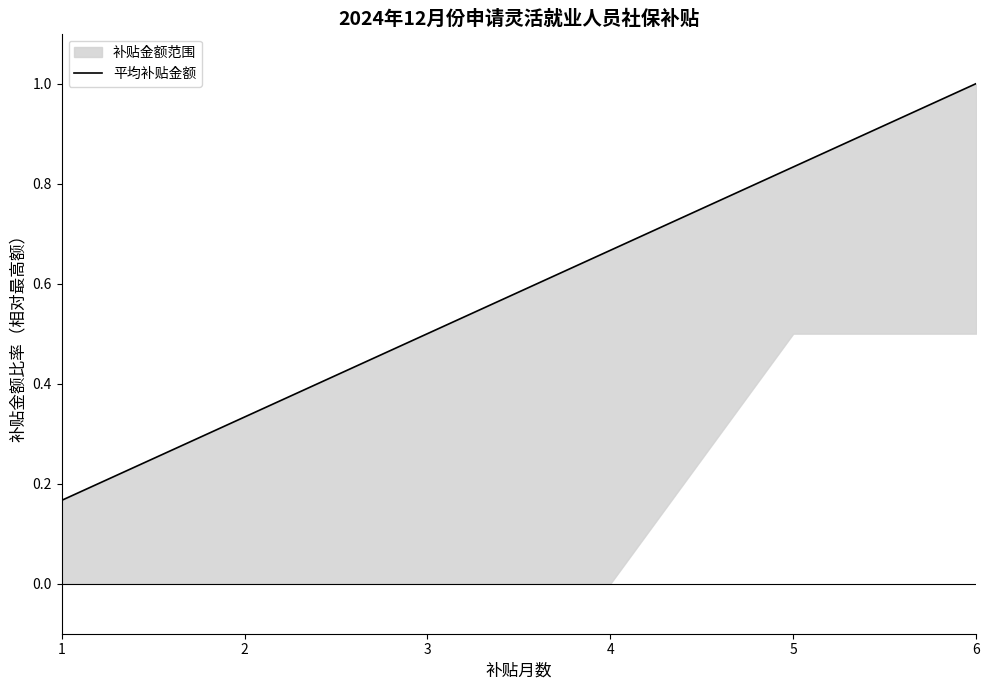

Count the values in the range 0 to 1.

6